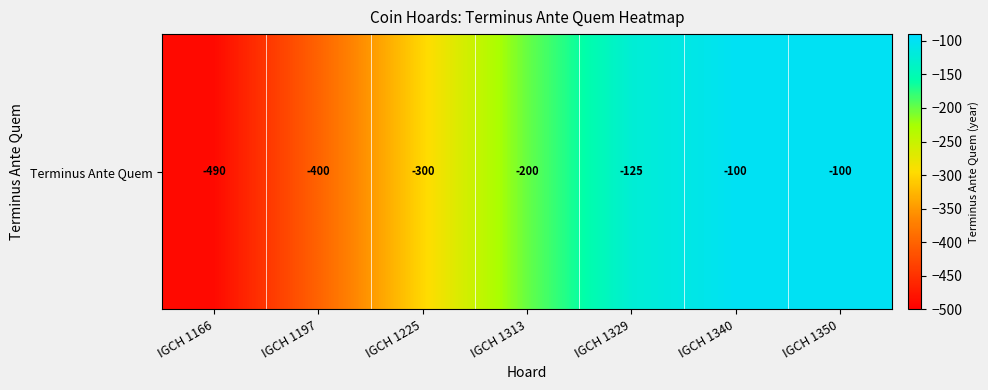

Is it true that the value at IGCH 1350 is -100?

True